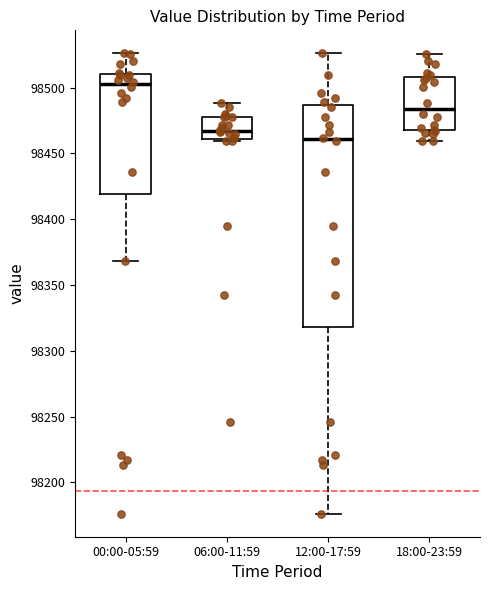

Reading left to right, transcribe this box plot: for each box, give where its median line is, the range the box spans, and where its two whiskers end, as read against the y-axis. The values are not printed on the chart, so give them approximately, as read against the axis.

00:00-05:59: median 98500, box 98420 to 98510, whiskers 98370 to 98525
06:00-11:59: median 98465, box 98460 to 98480, whiskers 98460 (just below the box's lower edge) to 98490
12:00-17:59: median 98460, box 98320 to 98485, whiskers 98175 to 98525
18:00-23:59: median 98485, box 98470 to 98510, whiskers 98460 to 98525